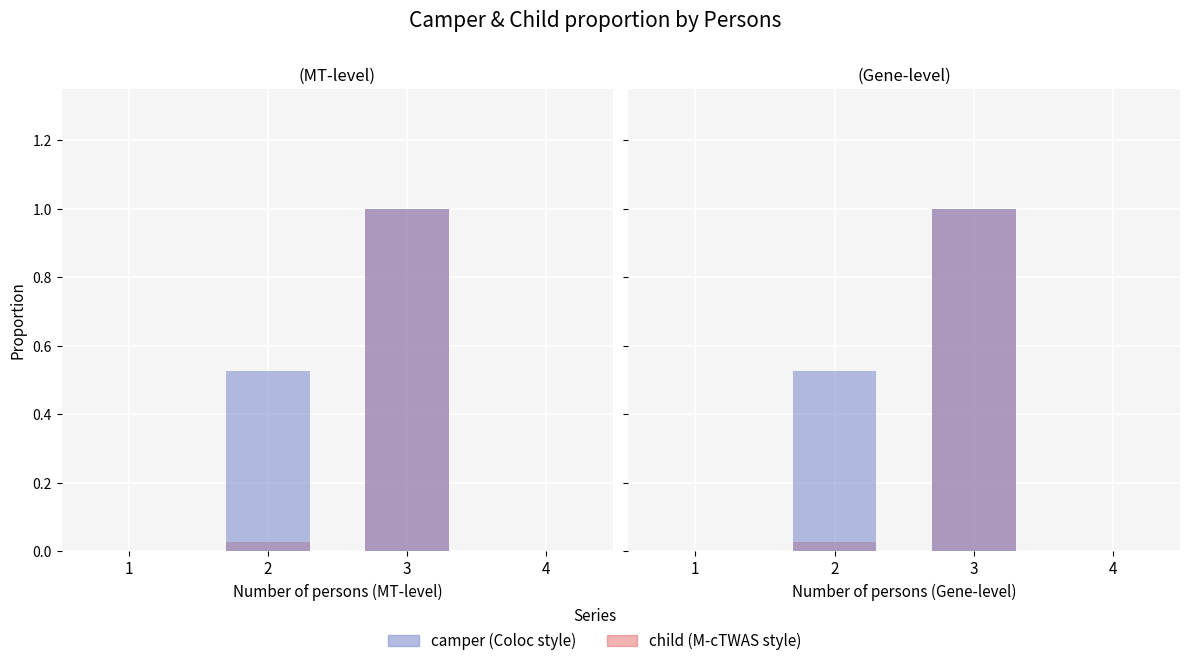

Rank the series by their maximum value, from highest to lowest.

child (M-cTWAS style), camper (Coloc style)